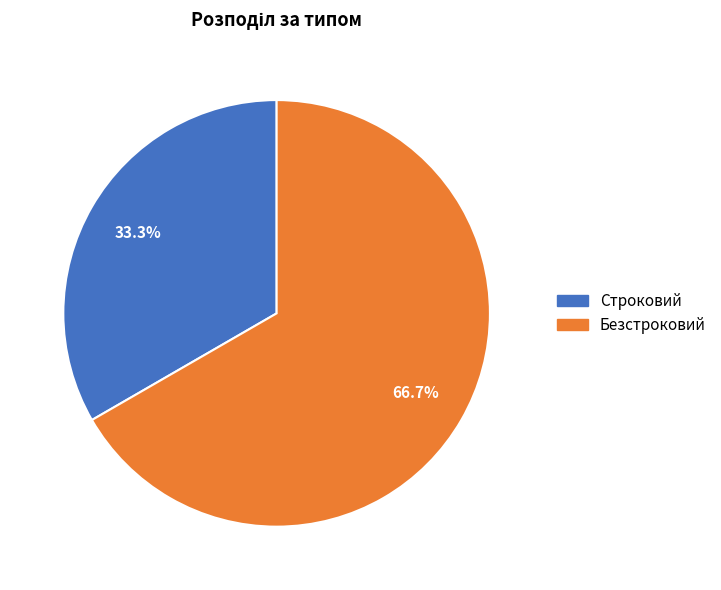

Count the number of slices in the pie.

2